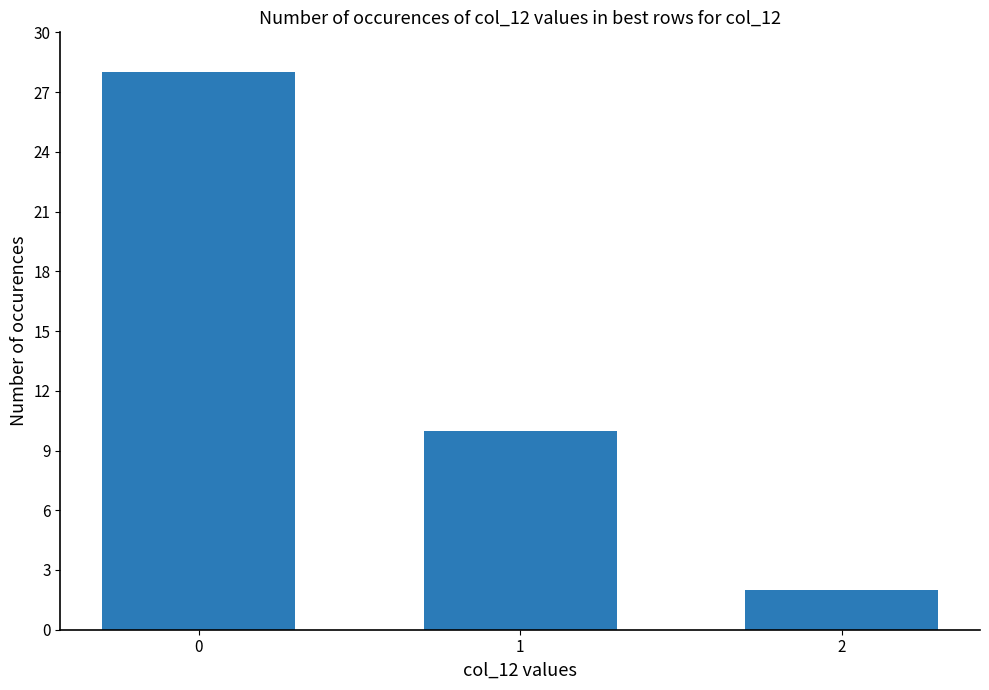

How many values are between 2 and 28?

3